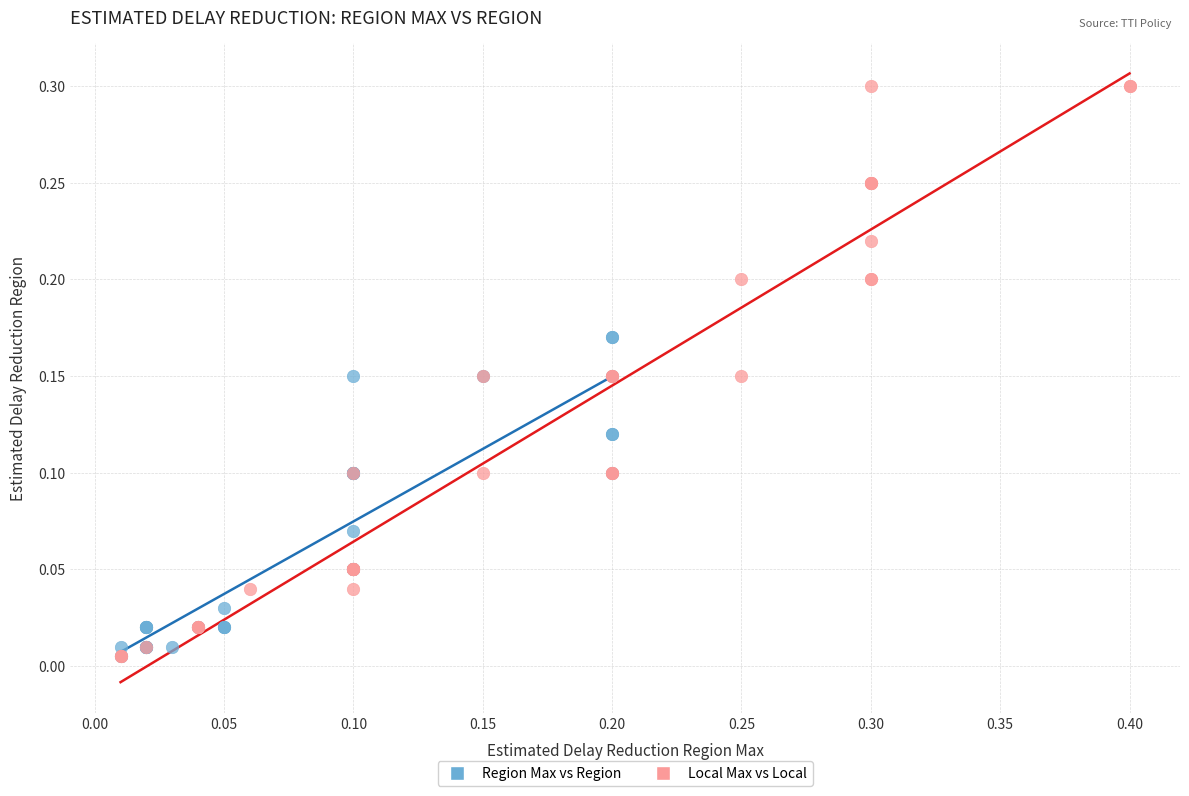

What are all the series names shown in the legend?

Region Max vs Region, Local Max vs Local